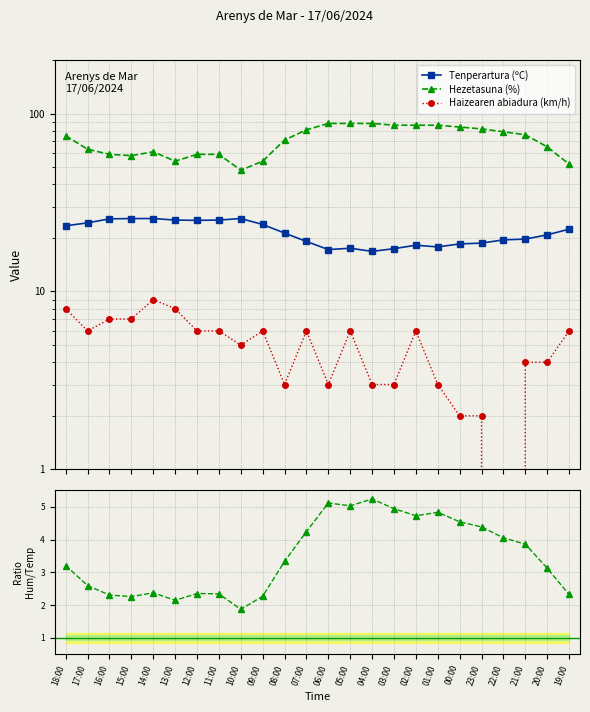

Between 12:00 and 21:00, which series saw the biggest shift?

Hezetasuna (%)